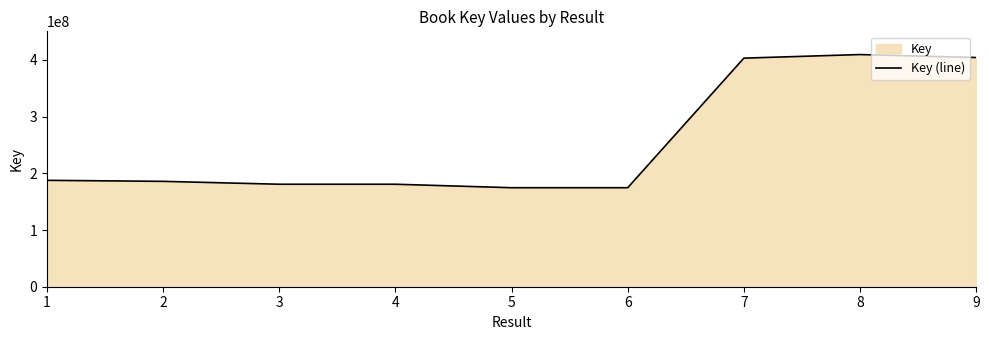

What is the change in value from 4 to 8?

+228629491